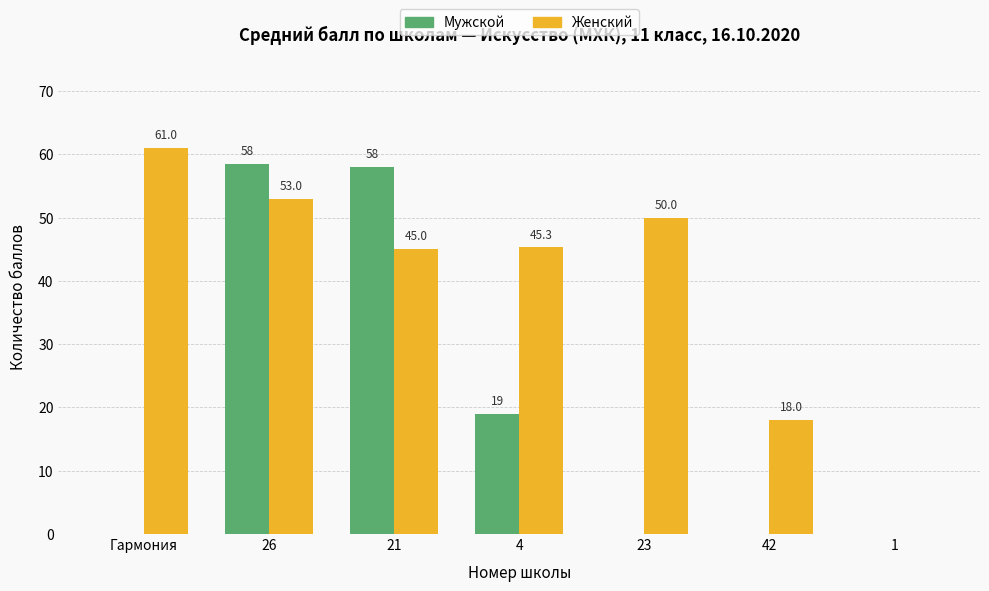

Reading left to right, what are all the values shown in this chart?

Мужской: 0.0	58.5	58.0	19.0	0.0	0.0	0.0
Женский: 61.0	53.0	45.0	45.3	50.0	18.0	0.0